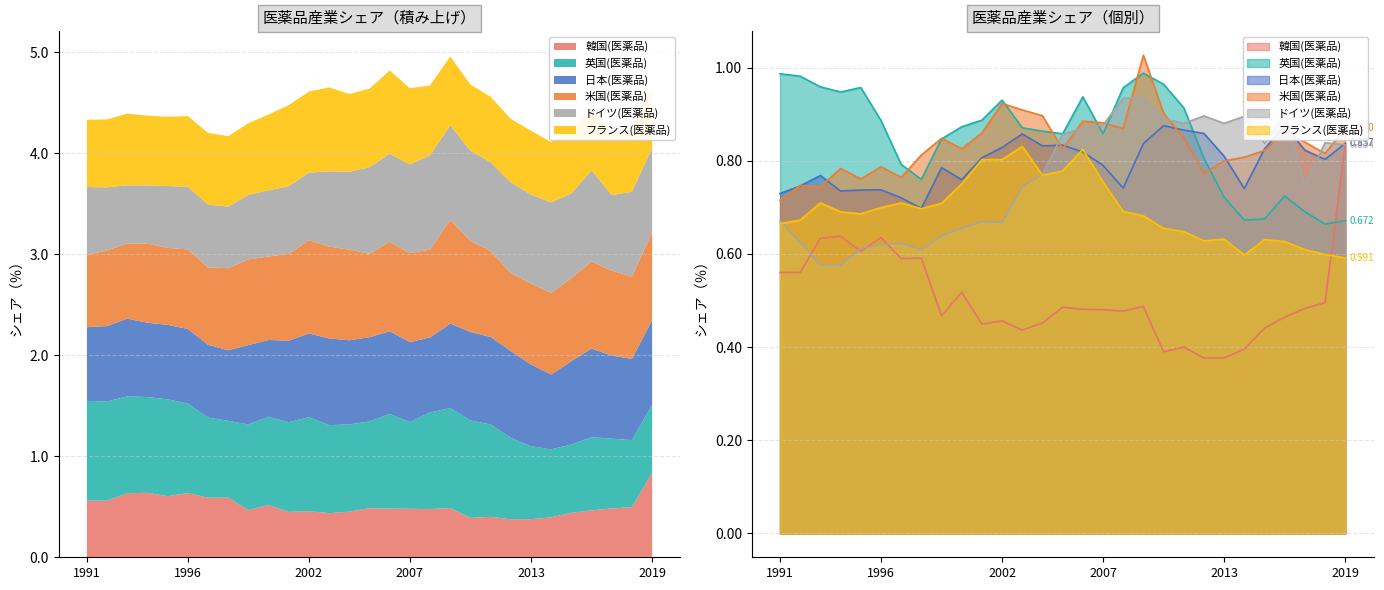

True or false: 米国(医薬品) has a value of 0.3 at 2005.

False